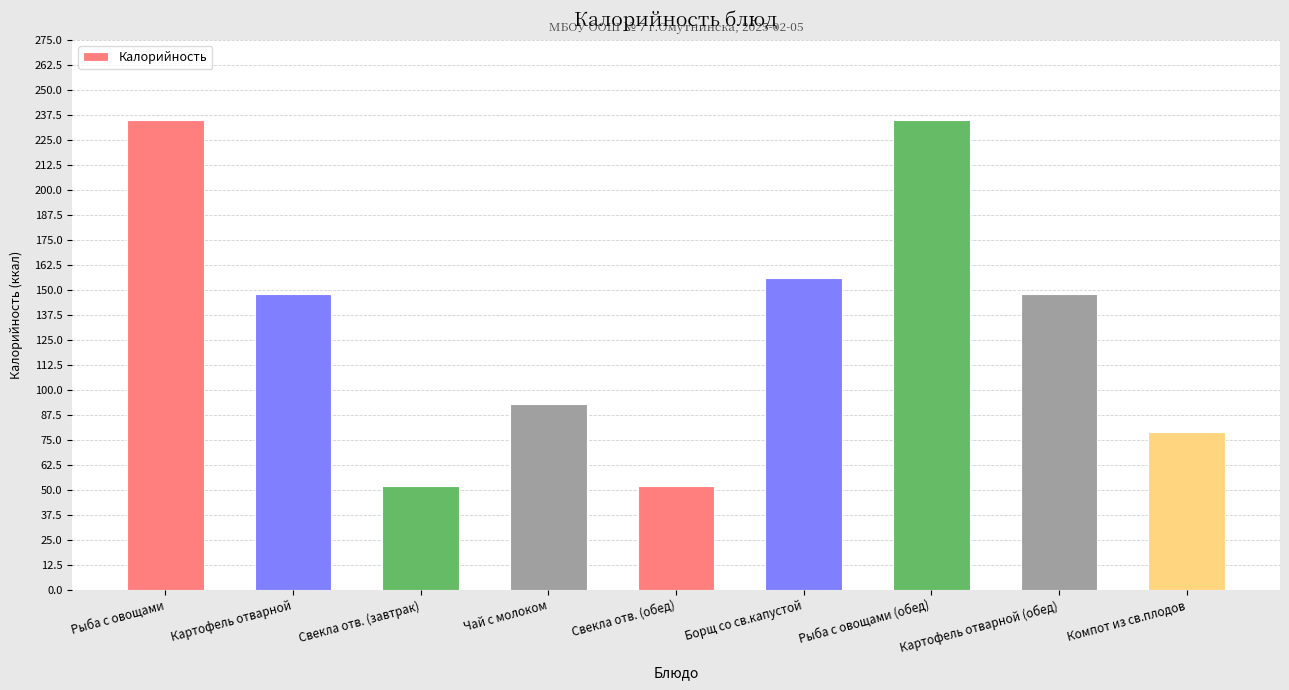

True or false: the data shows 218.3 at Картофель отварной.

False